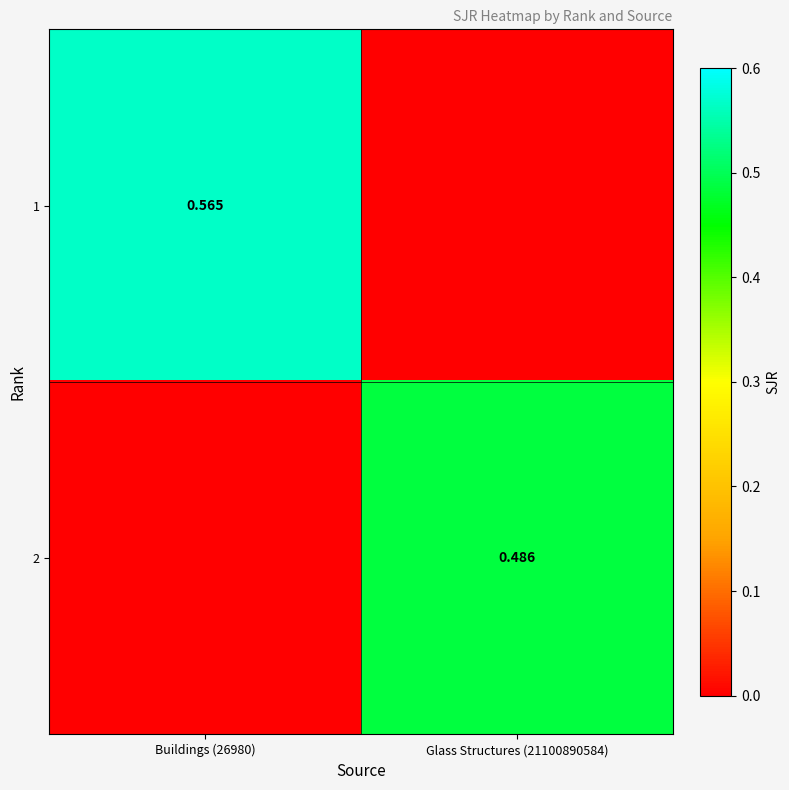

The value of 1 at Glass Structures (21100890584) is 0.4. True or false?

False